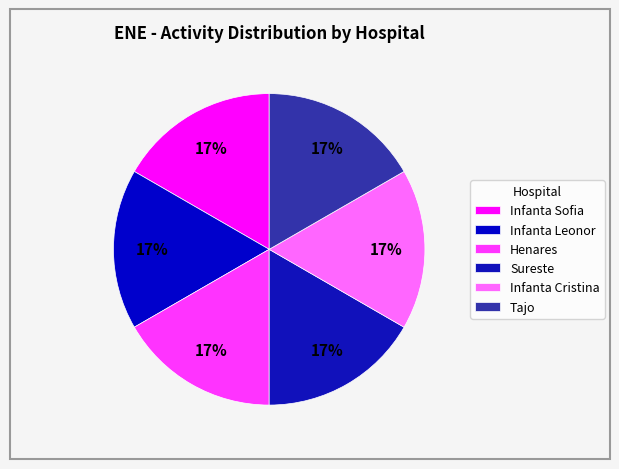

How many segments does this pie chart have?

6